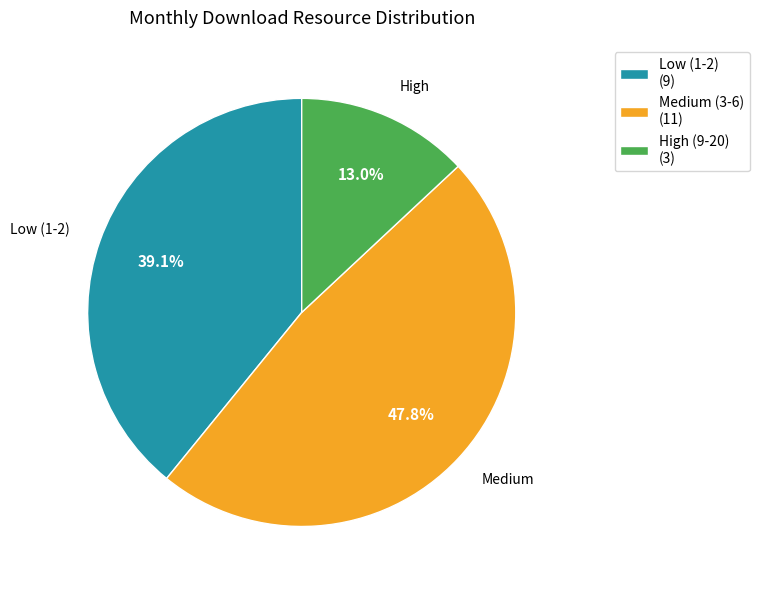

Rank the categories by value from lowest to highest.

High (9-20) (3), Low (1-2) (9), Medium (3-6) (11)